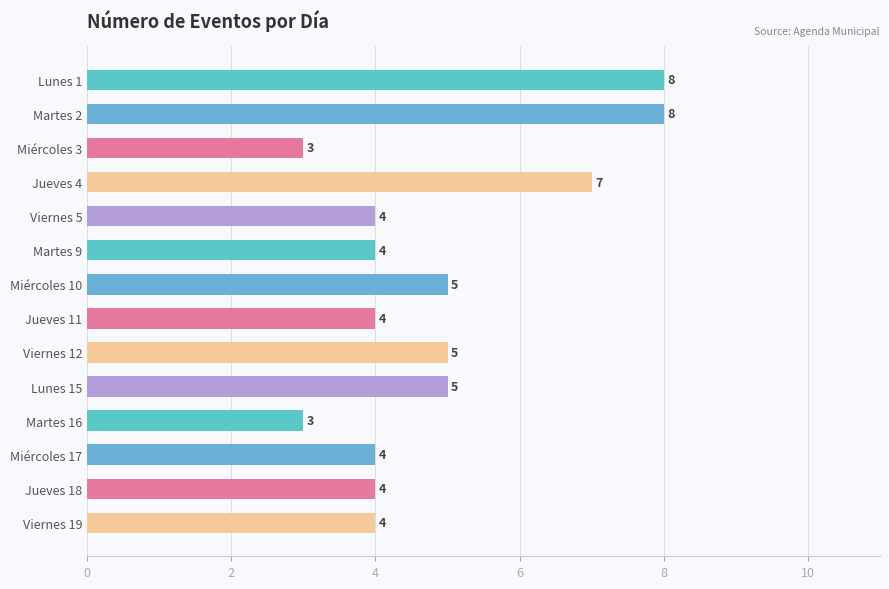

Reading top to bottom, extract all data points from this chart.

Lunes 1=8	Martes 2=8	Miércoles 3=3	Jueves 4=7	Viernes 5=4	Martes 9=4	Miércoles 10=5	Jueves 11=4	Viernes 12=5	Lunes 15=5	Martes 16=3	Miércoles 17=4	Jueves 18=4	Viernes 19=4